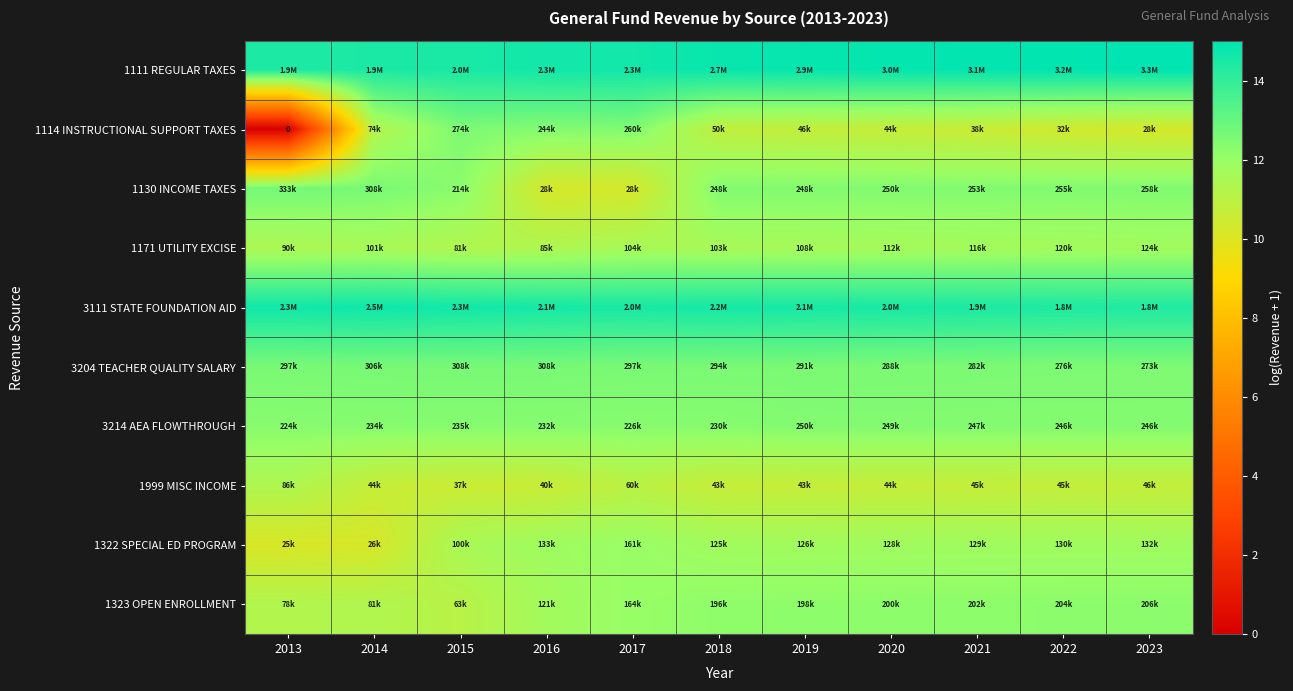

Is the value of 1111 REGULAR TAXES at 2014 greater than the value of 3111 STATE FOUNDATION AID at 2019?

No